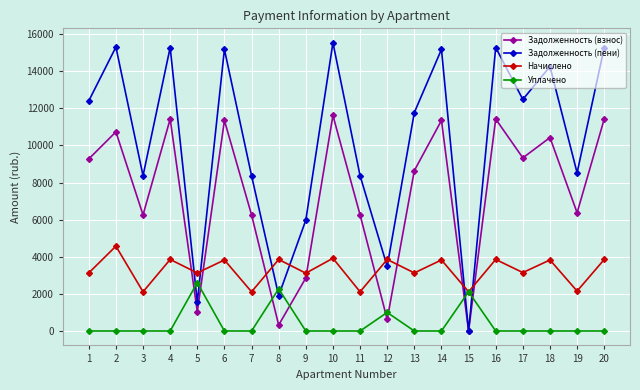

What is the value of the Начислено point at the 9th from the left?

3116.9